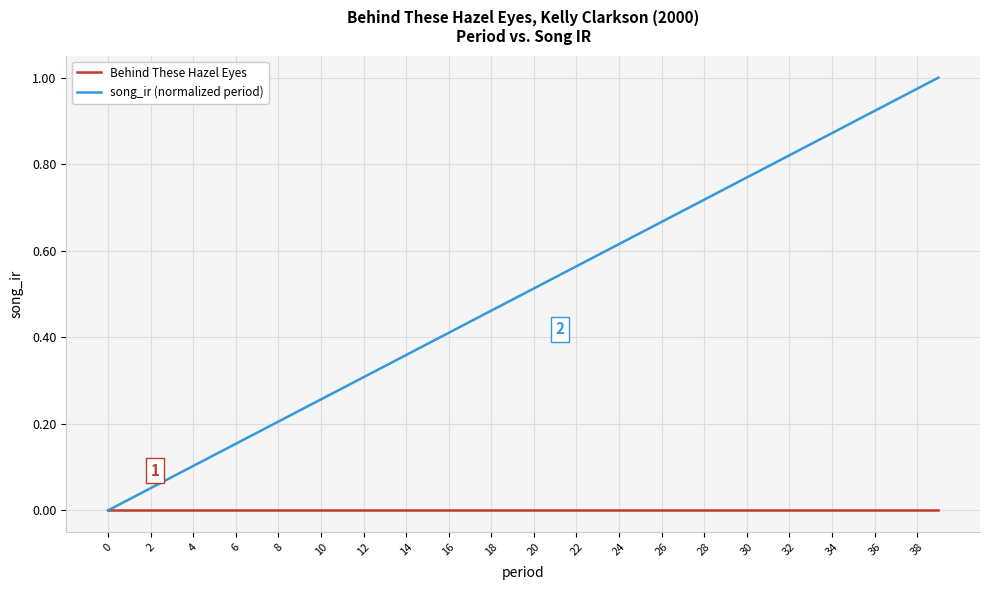

Which series has the largest range (max minus min)?

song_ir (normalized period)